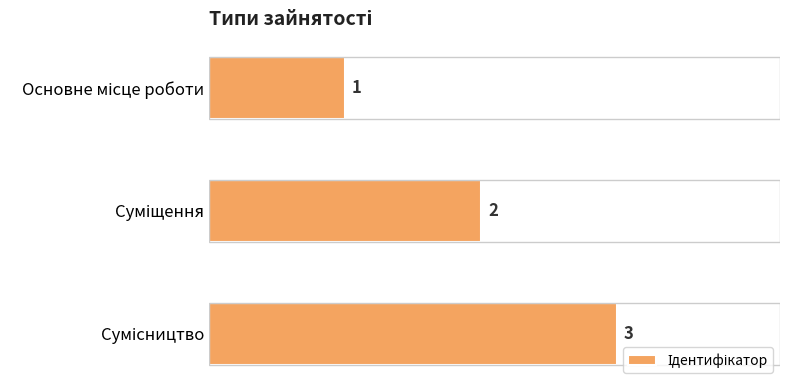

What is the value of the 1st bar from the top?

1